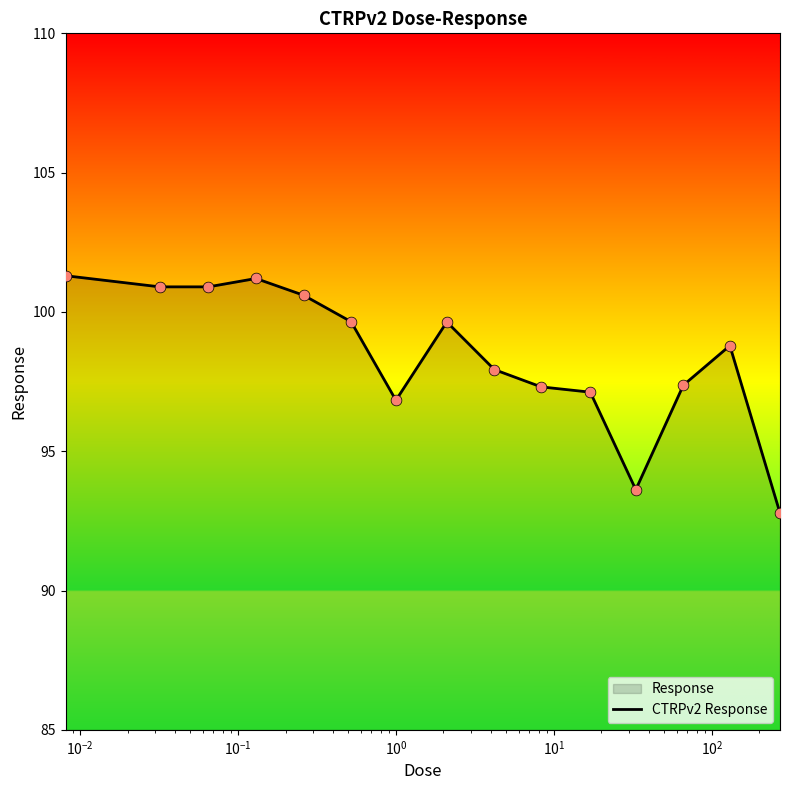

What is the difference between the maximum and minimum values?

8.5